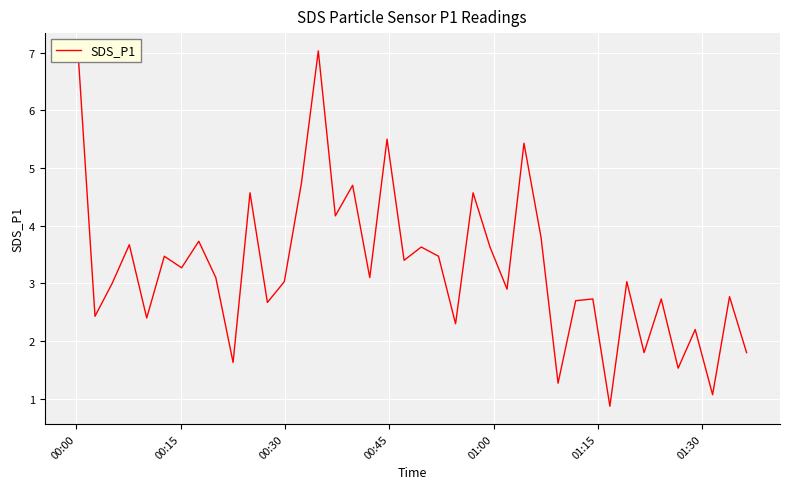

What is the minimum value shown in the chart?

0.9